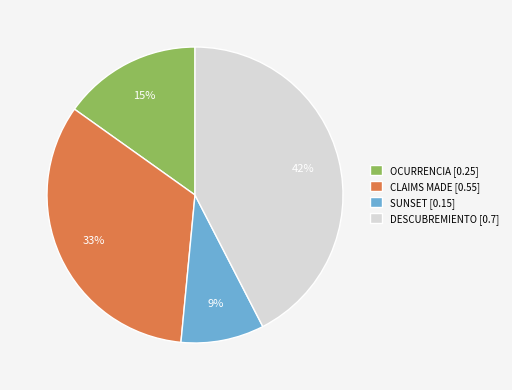

Is there a majority slice in this chart?

No